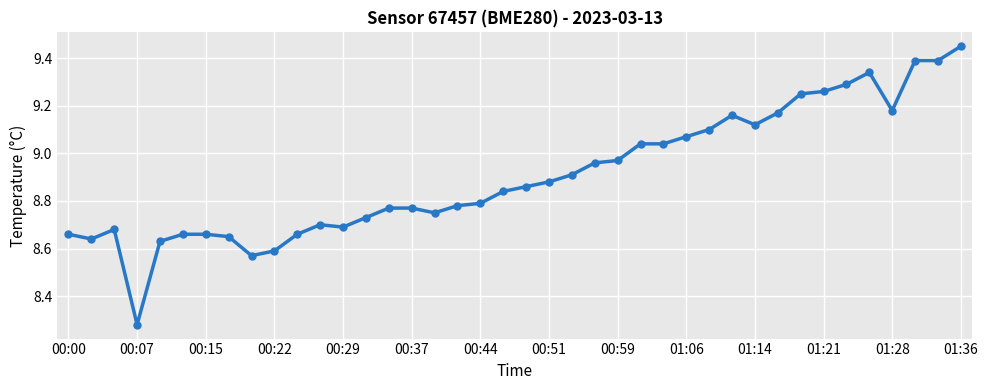

What is the difference between the second highest and minimum values?

1.1